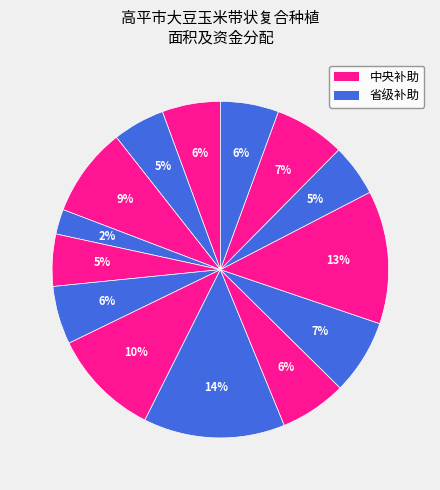

Does any single category account for the majority?

No